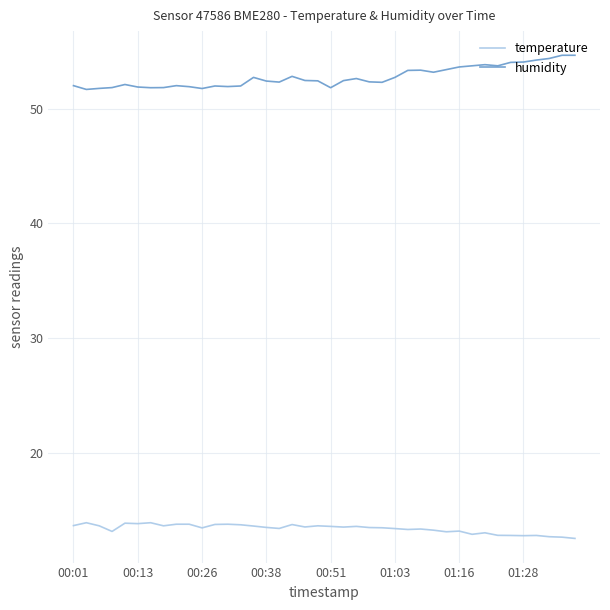

Which series has the largest range (max minus min)?

humidity